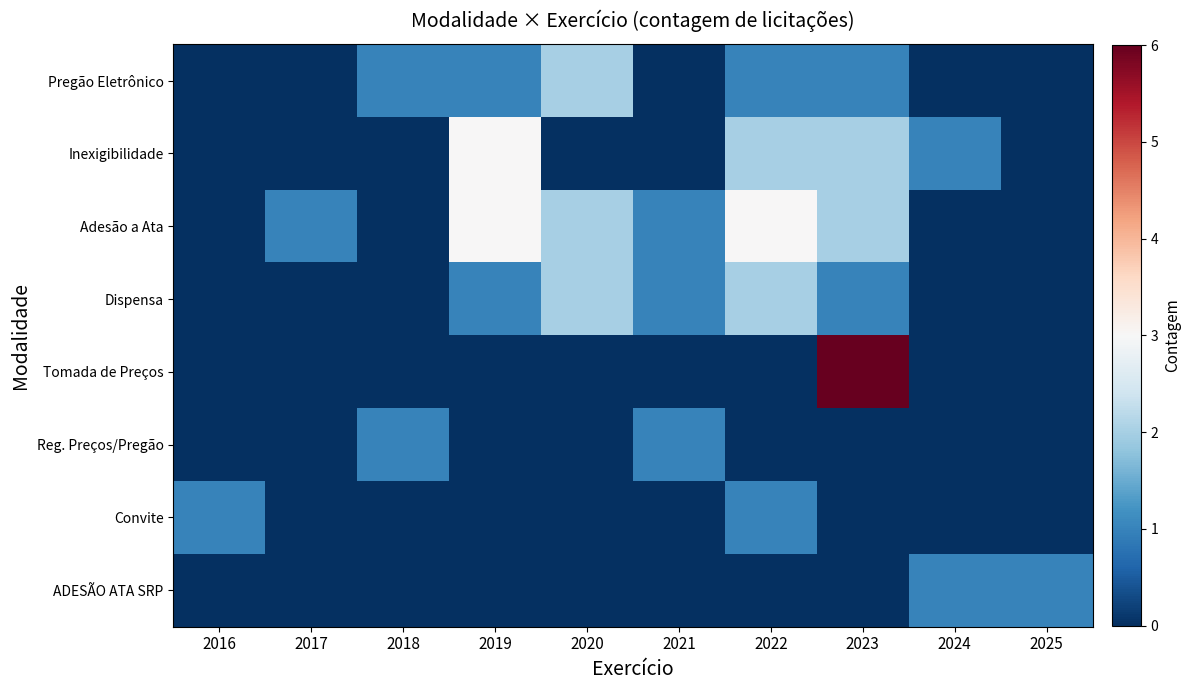

What is the difference between the highest and lowest values at 2019?

3